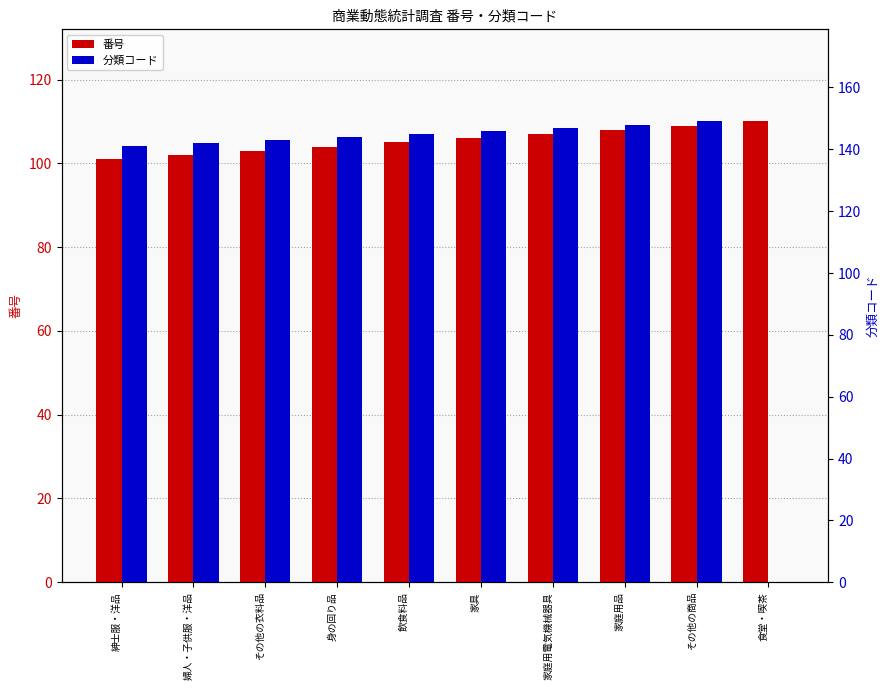

What is the difference between the 分類コード values at 紳士服・洋品 and 婦人・子供服・洋品?

1